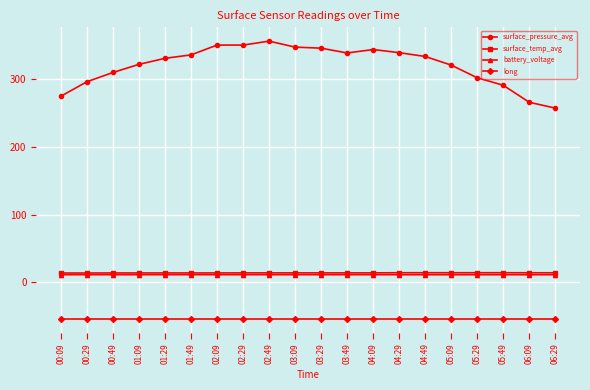

What is the lowest value of the surface_temp_avg series?

14.0